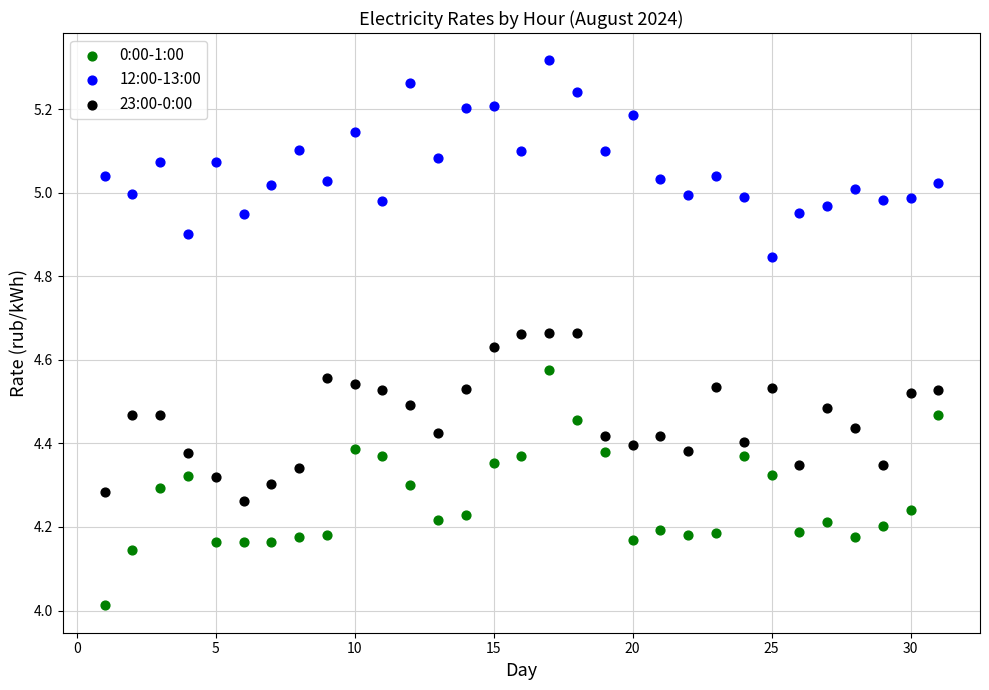

Which series reaches the minimum Y coordinate?

0:00-1:00